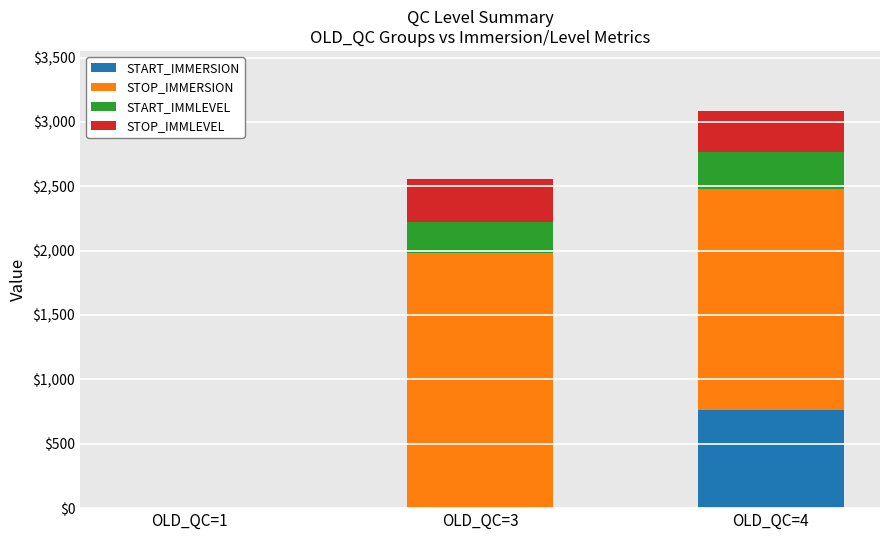

At which category is the sum across all series the highest?

OLD_QC=4